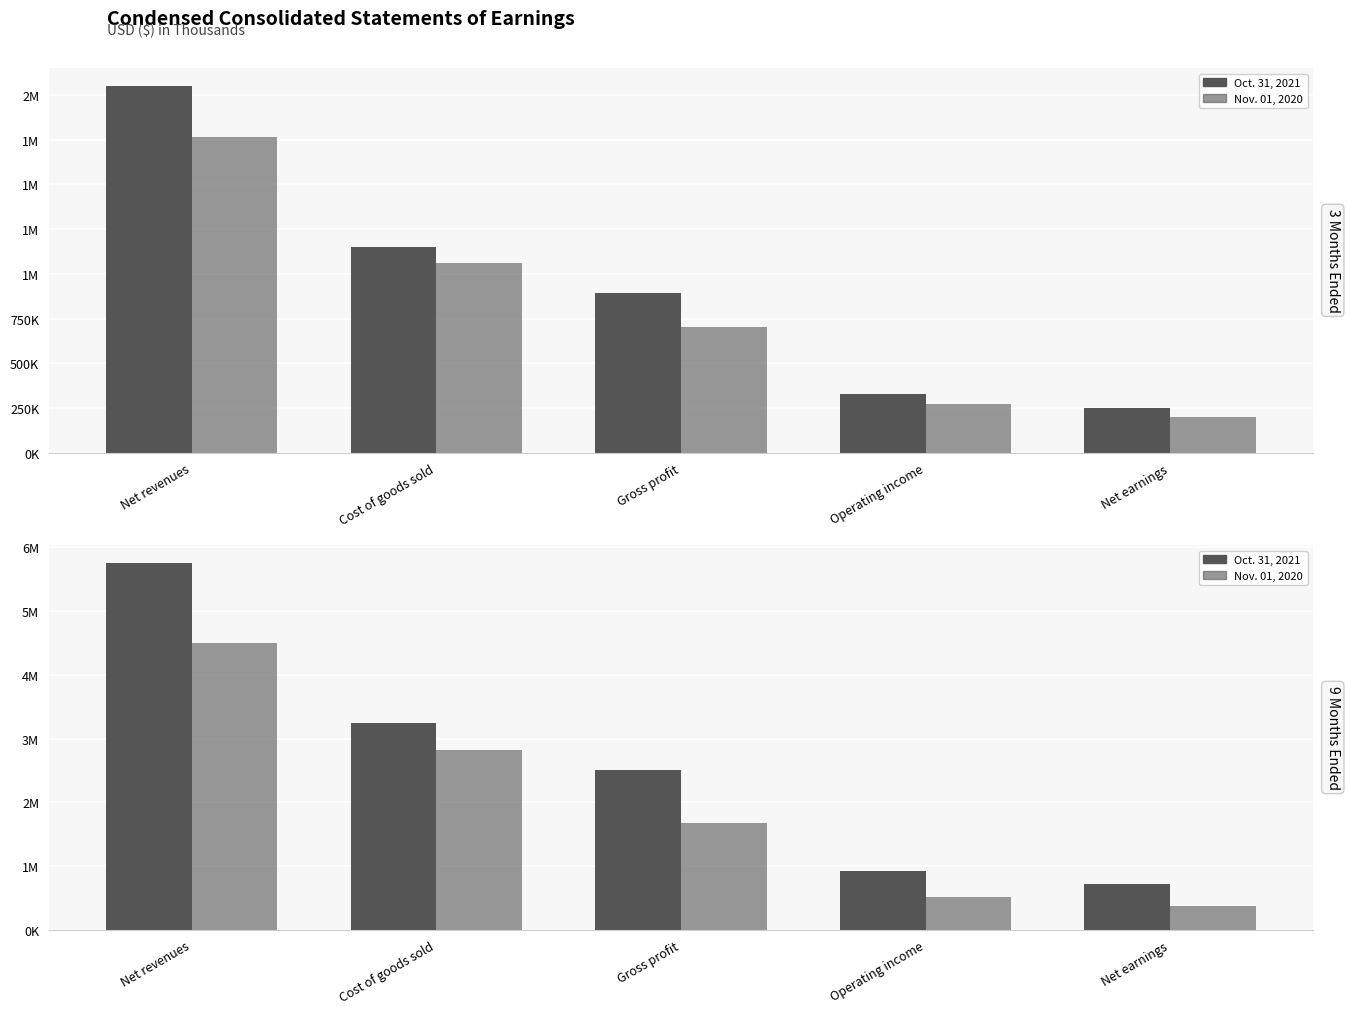

What is the difference between the second highest and second lowest values in the 3 Months Ended Oct. 31, 2021 series?

821787